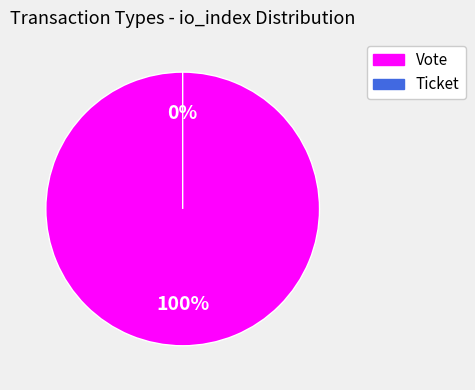

Is there any slice that represents more than half of the pie?

Yes